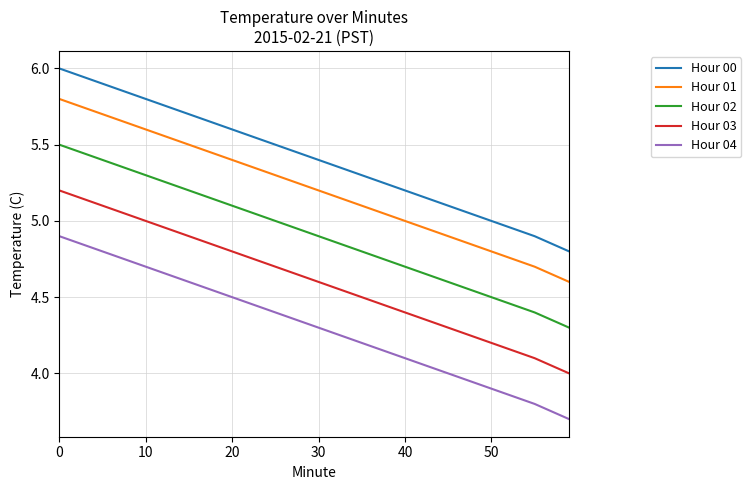

What is the maximum value shown in the chart?

6.0